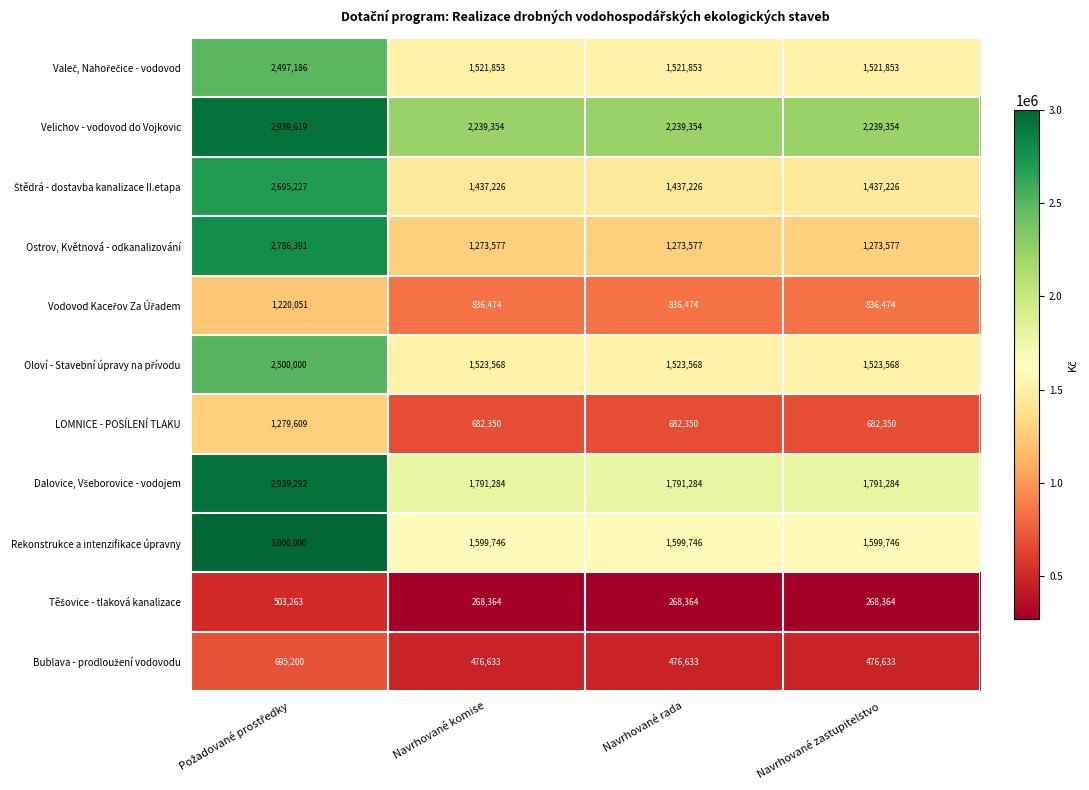

What is the smallest value displayed?

268364